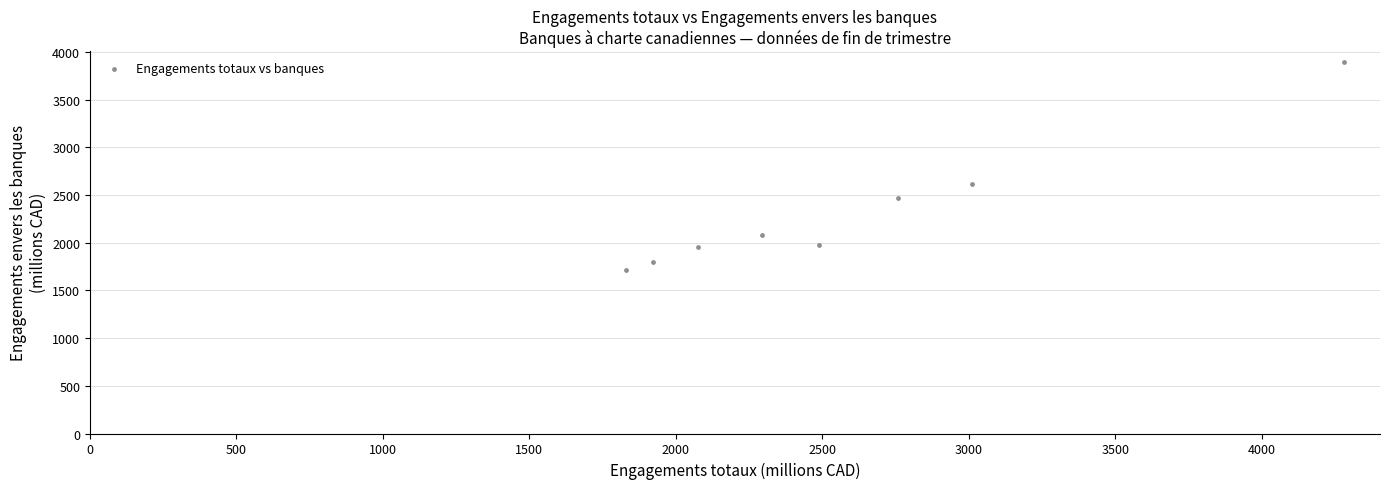

What Y value in the scatter plot is closest to 2807?

2619